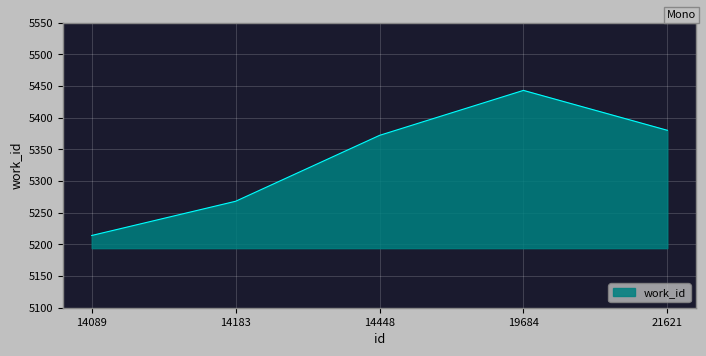

What is the sum of all values?

26677